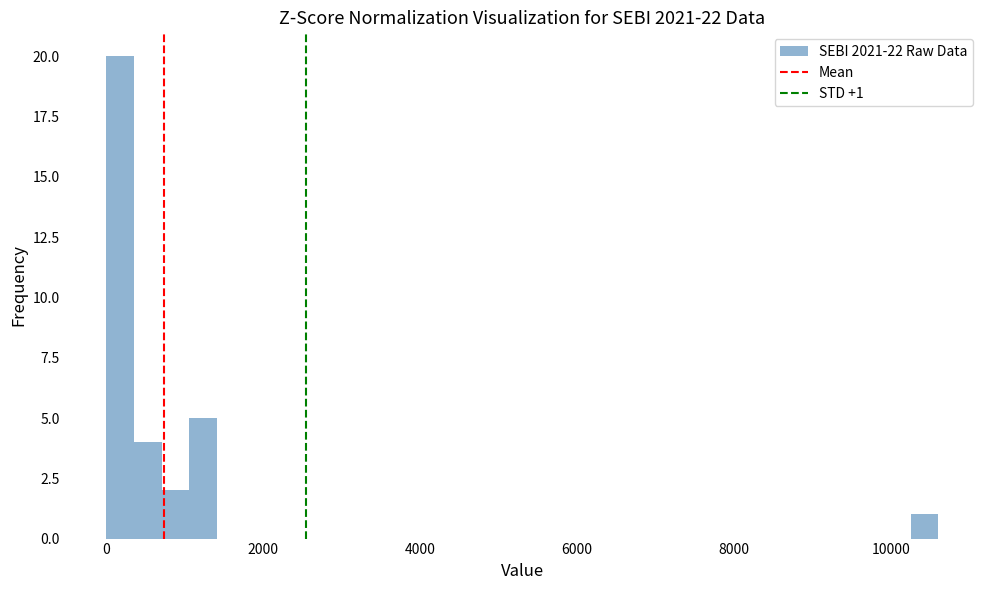

Read against the x-axis, roughly where is the centre of the tallest bar?

200